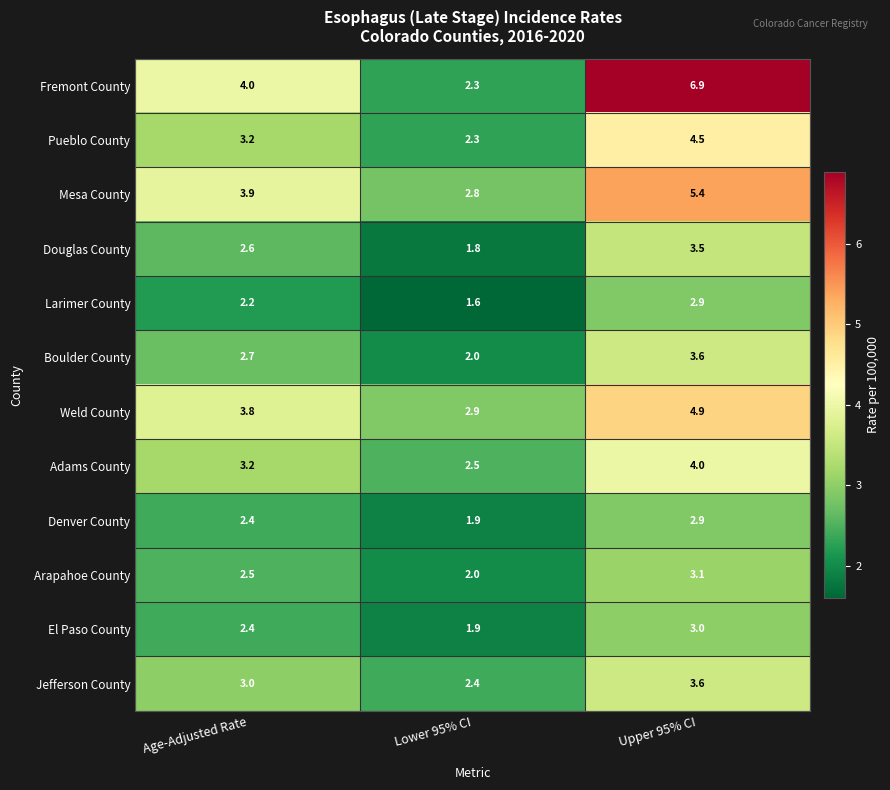

At how many categories does at least one series exceed 5?

1